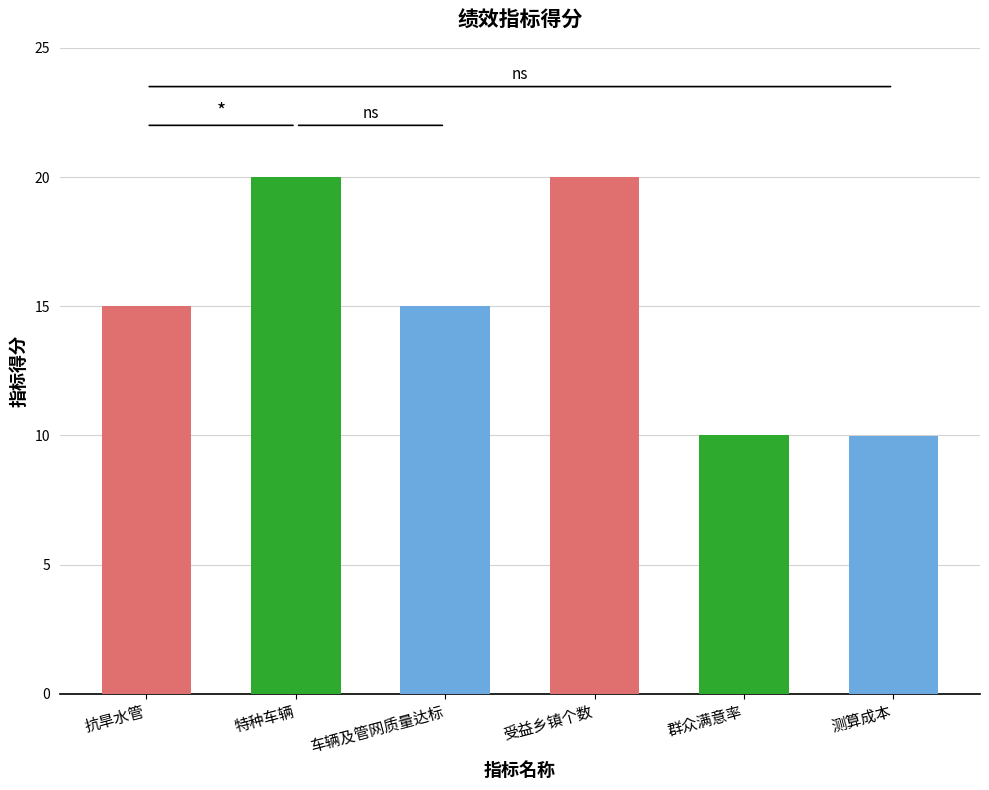

What is the ratio of the value at 抗旱水管 to the value at 群众满意率?

1.5